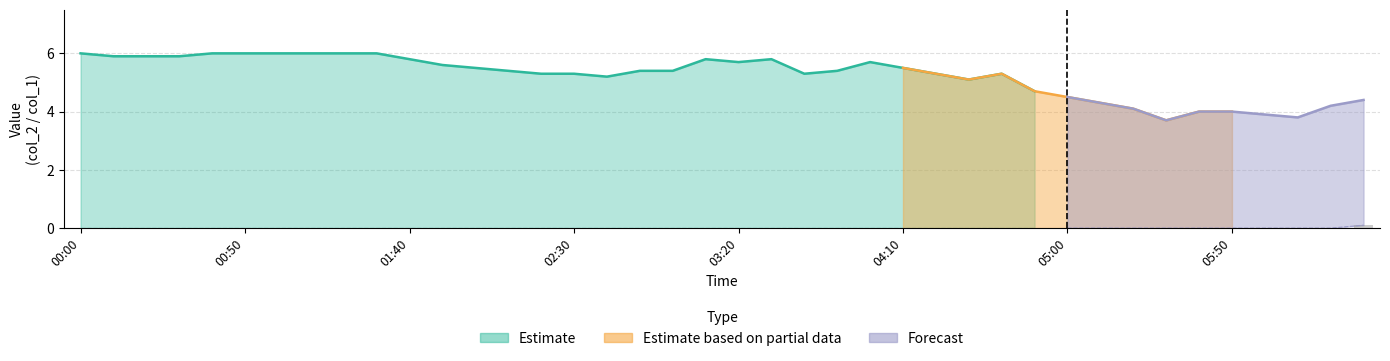

The chart shows a value of -0.1 at 05:50. True or false?

False